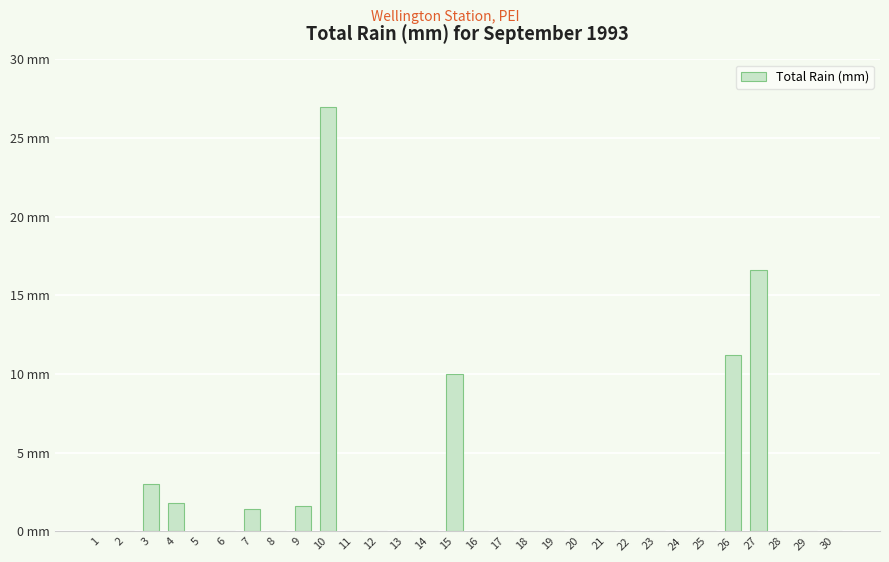

The chart shows a value of 16.6 at 27. True or false?

True